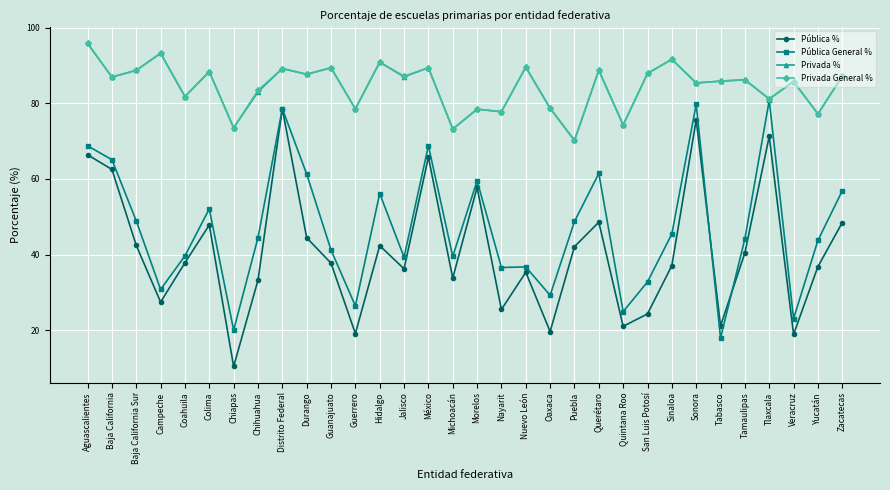

True or false: Pública % and Privada General % cross at least once.

False